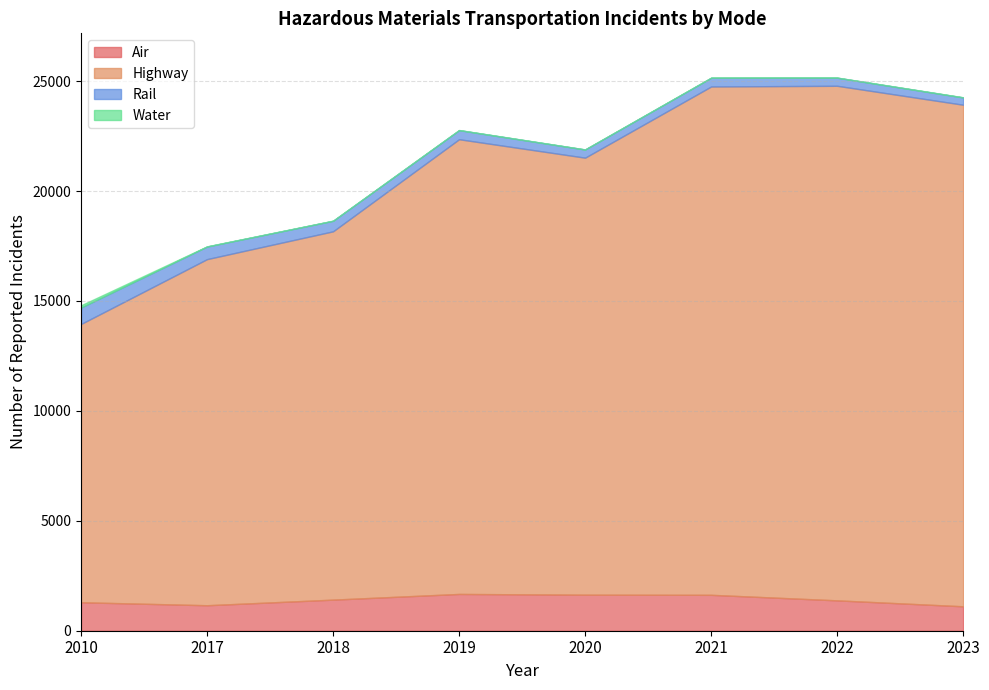

True or false: Water and Rail intersect in this chart.

False